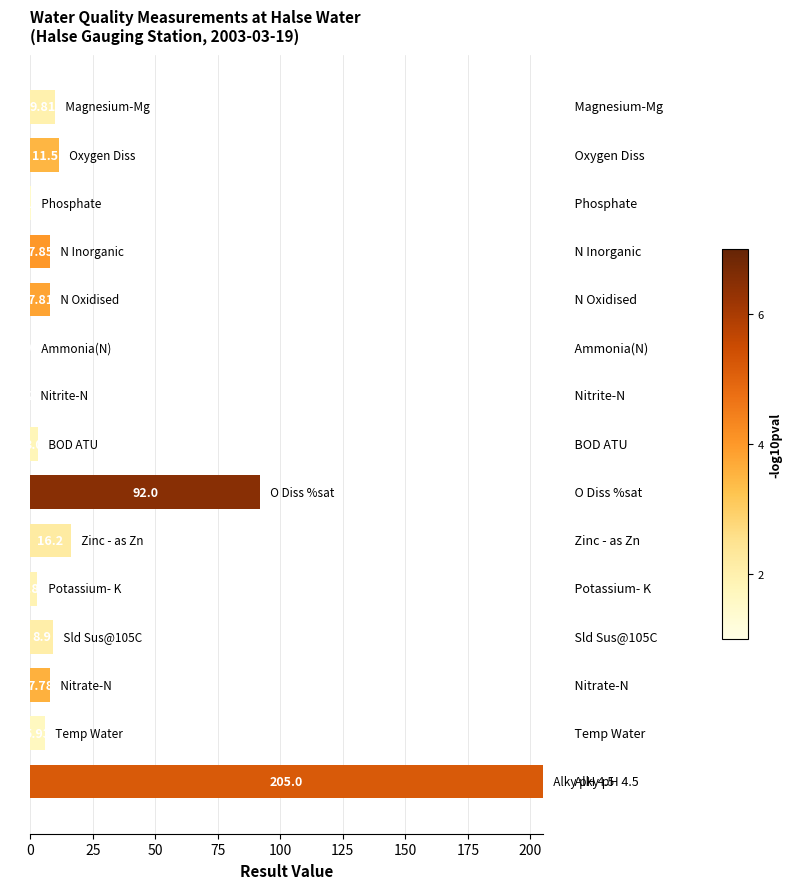

Count the number of values greater than 7.

9